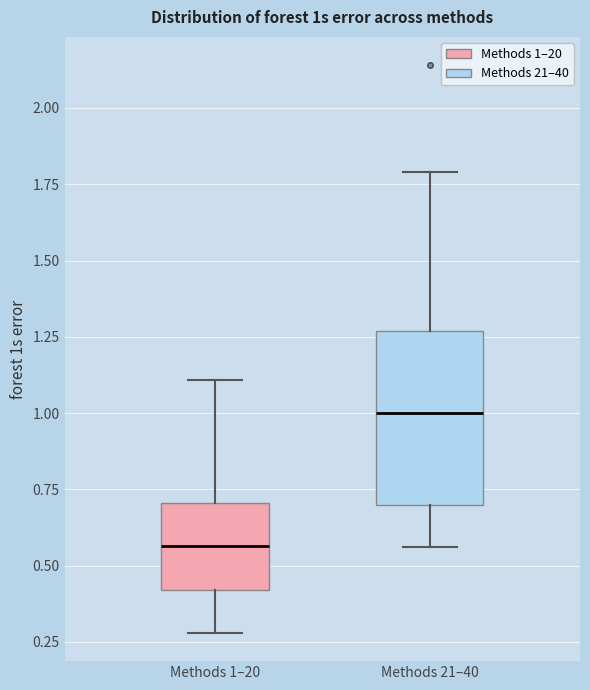

Comparing the boxes themselves (not the whiskers), which one is the tallest?

Methods 21–40